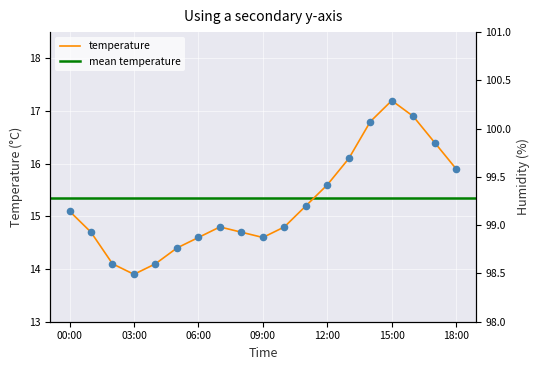

Between 04:00 and 07:00, which is larger?

07:00